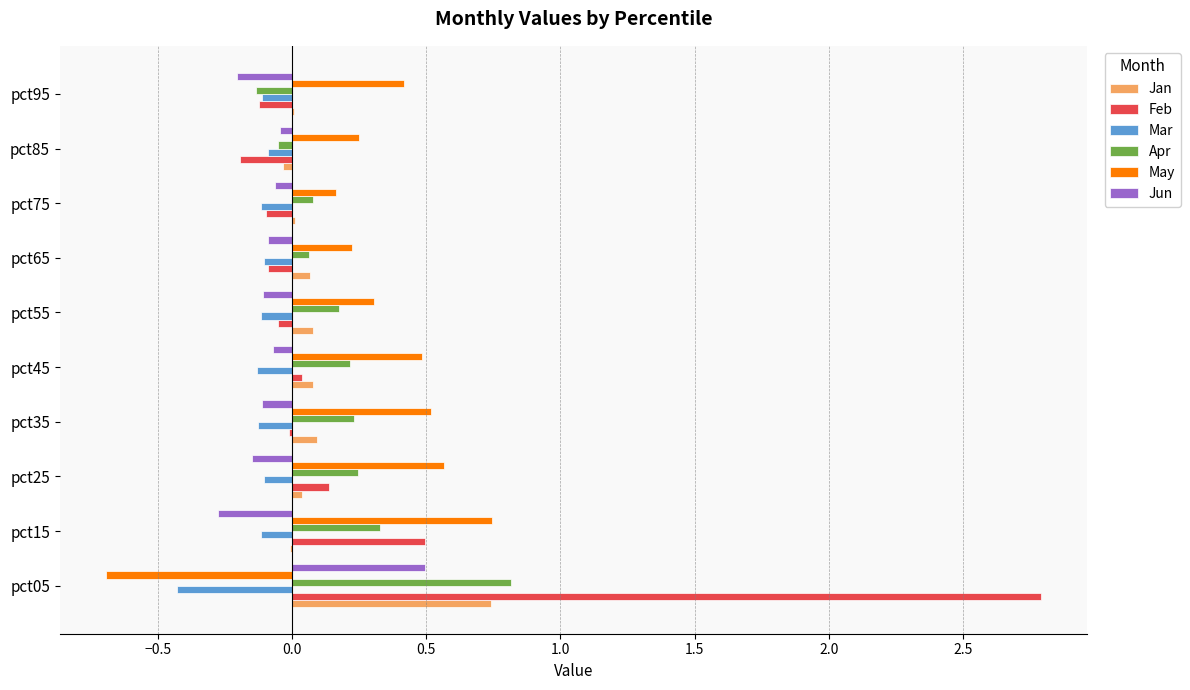

Is the value of Jun at pct55 greater than the value of May at pct55?

No